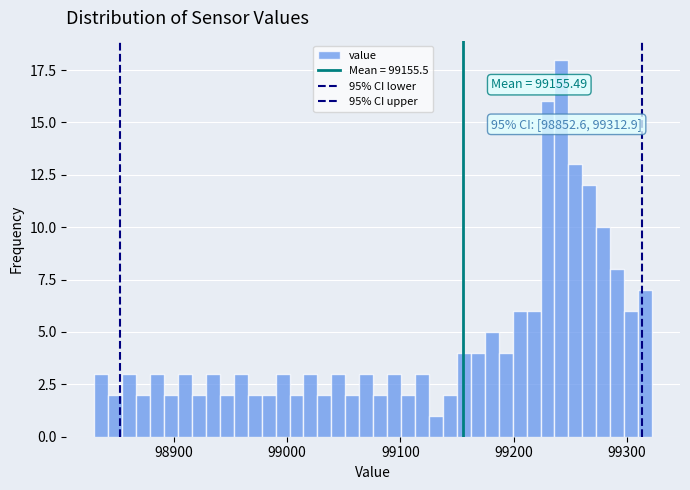

Around what value on the x-axis is the tallest bar? Give the approximate position of its centre, as read against the axis.

99240